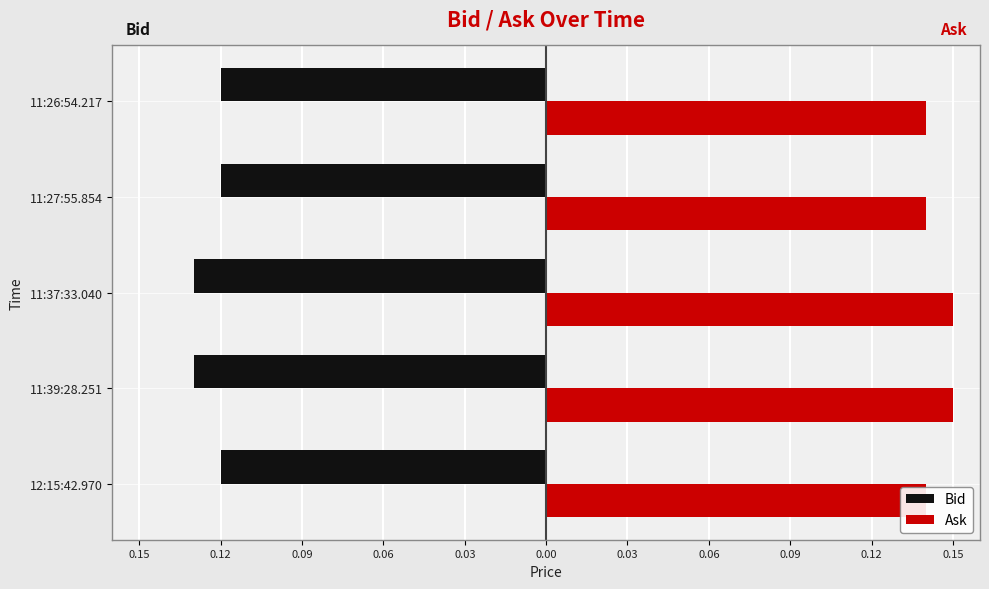

What is the maximum value for Bid?

-0.1